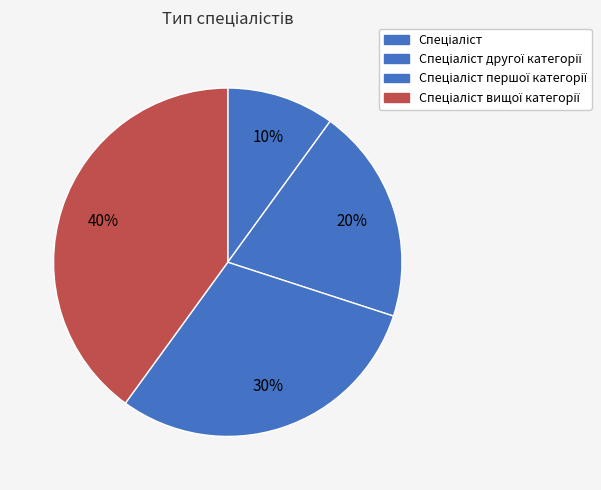

How many slices are in this pie chart?

4